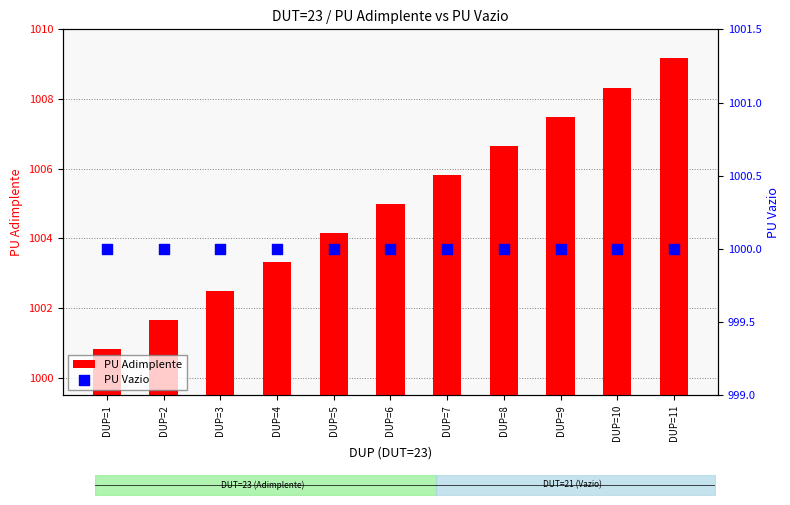

Which series has the largest total across all categories?

PU Adimplente